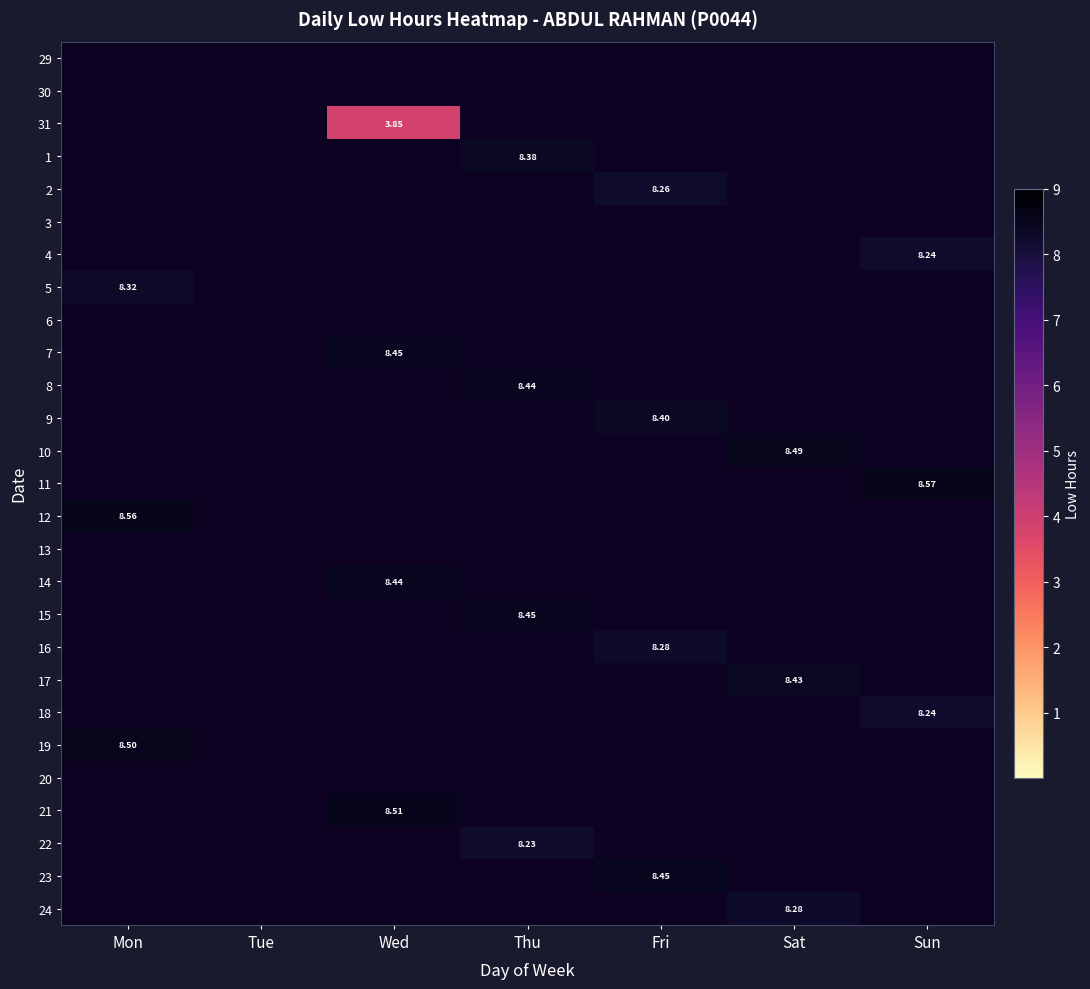

True or false: 2 has a value of 0.0 at Tue.

True